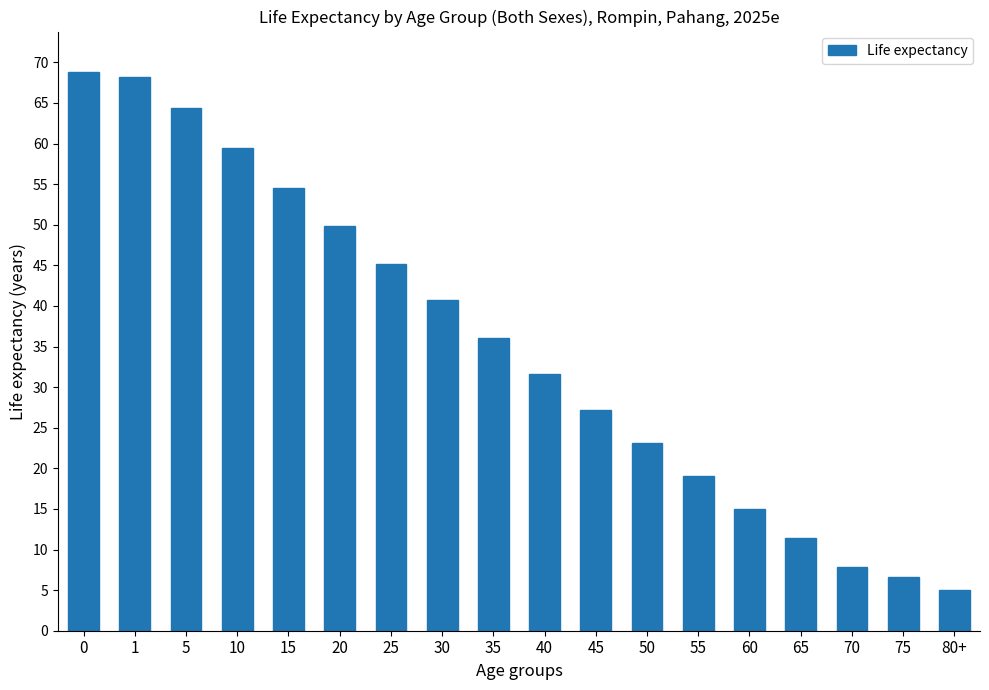

The chart shows a value of 36.4 at 15. True or false?

False